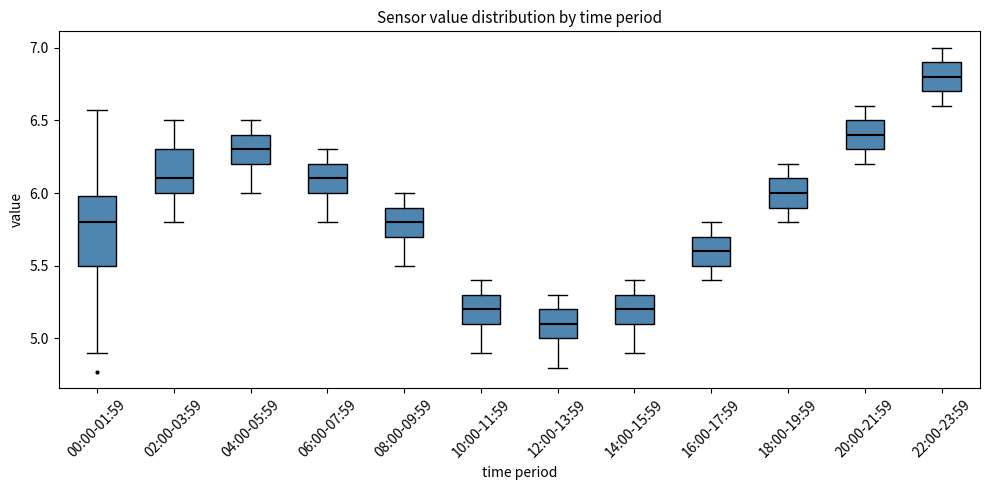

Which box's median line is the lowest?

12:00-13:59